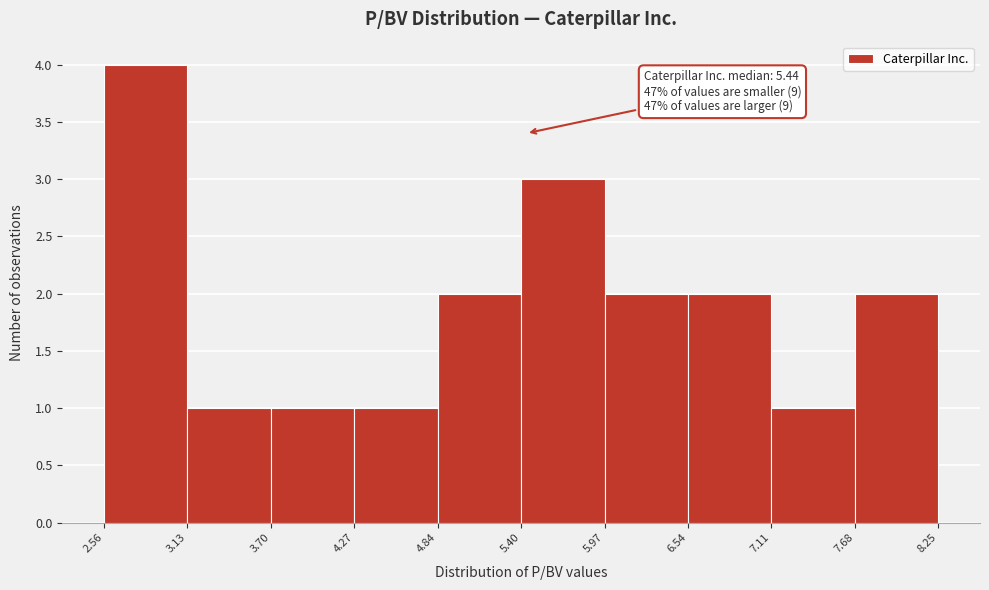

Which range on the x-axis has the tallest bar?

2.56 to 3.13